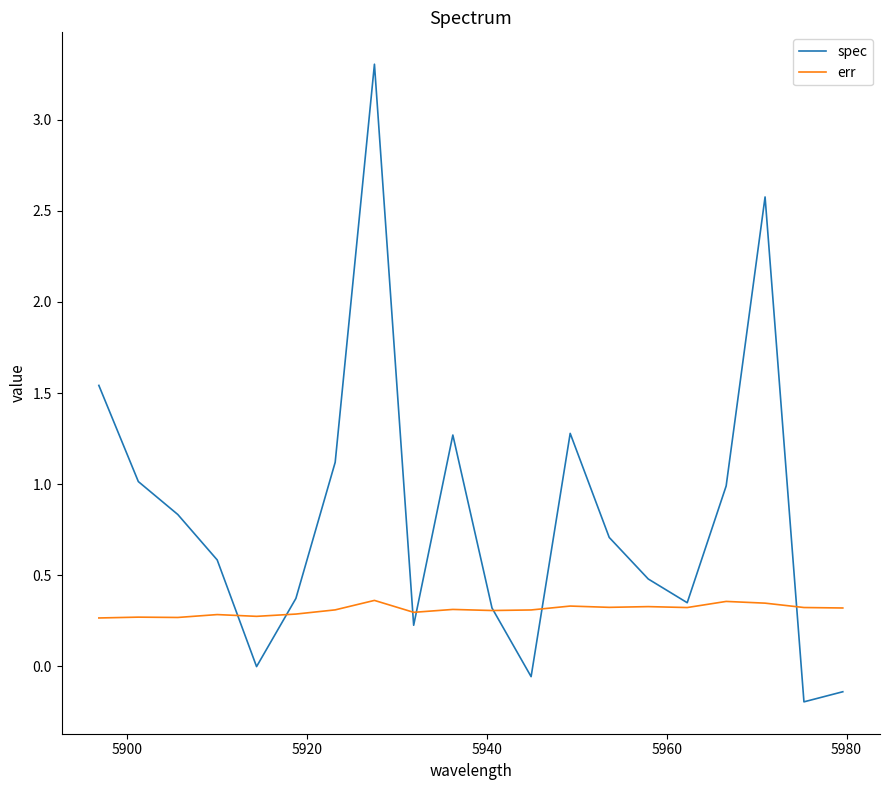

List the series in order of their peak value, highest first.

spec, err